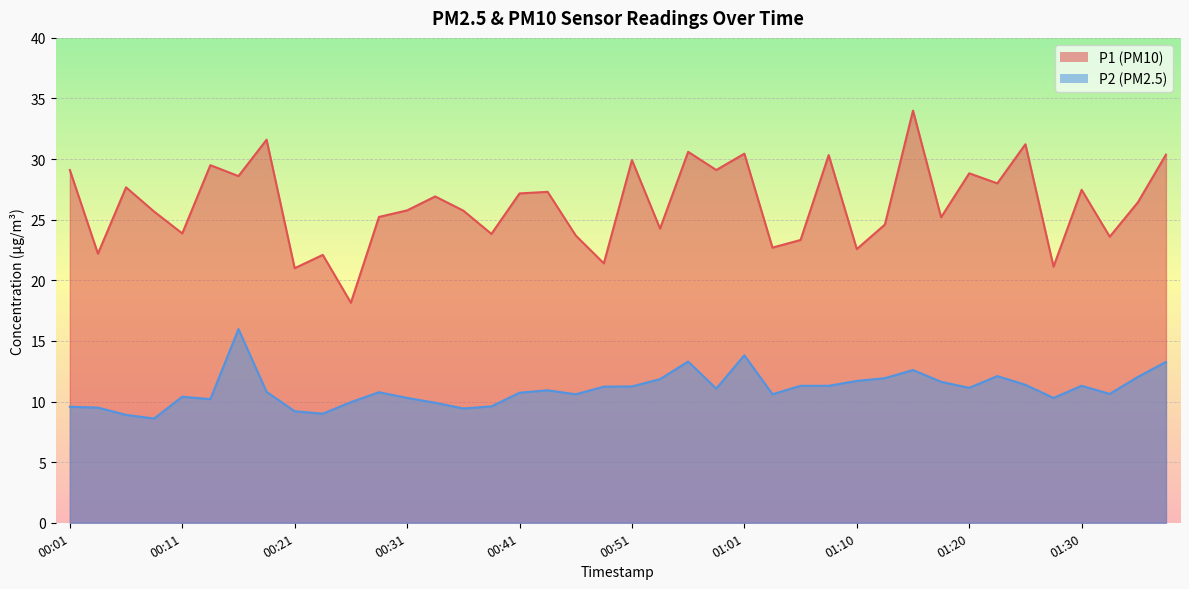

How many interior local valleys does the P1 series have?

15